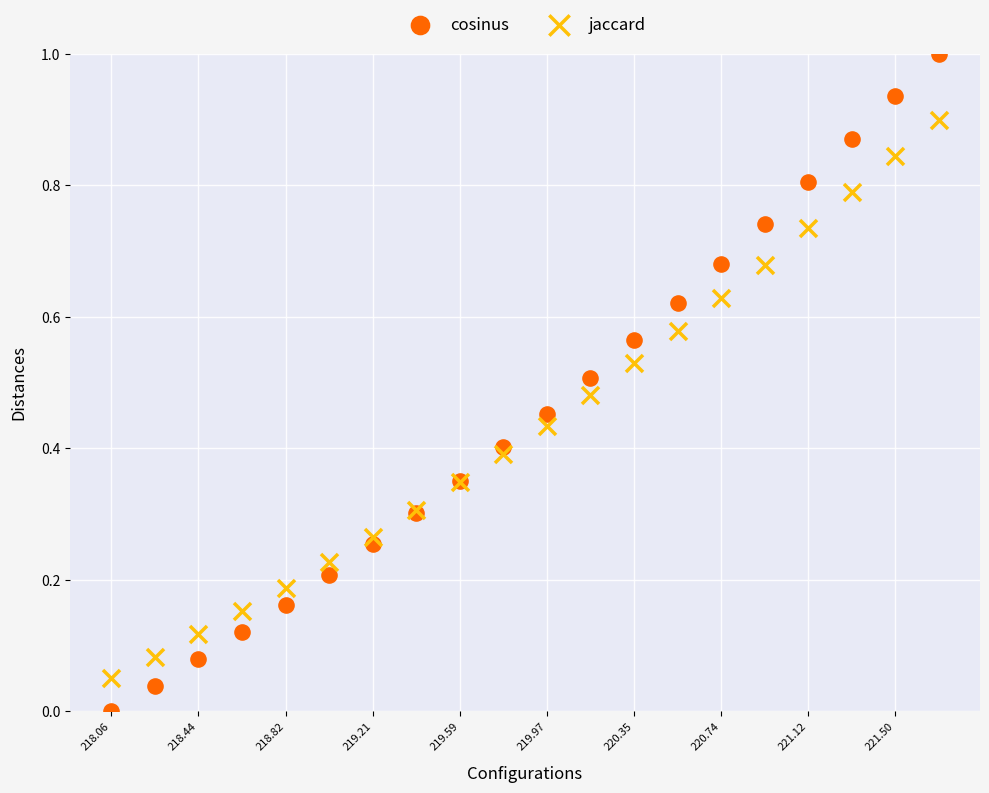

Which series contains the highest Y value?

cosinus